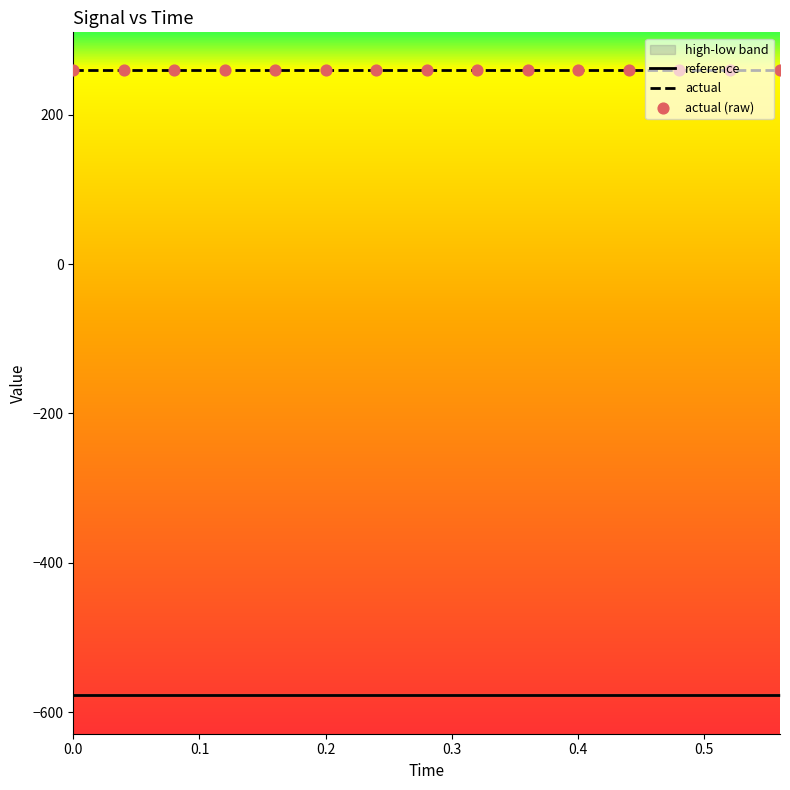

What is the minimum value for actual?

260.7